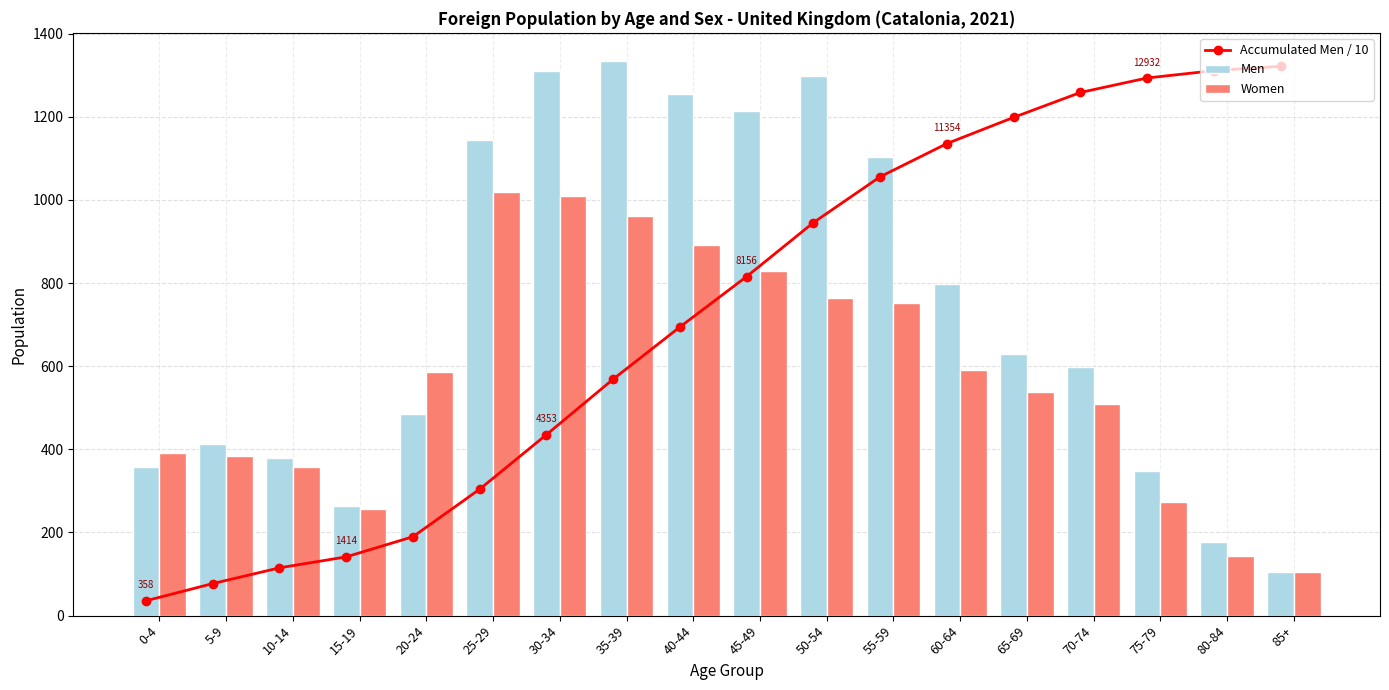

What are all the series names shown in the legend?

Accumulated Men / 10, Men, Women